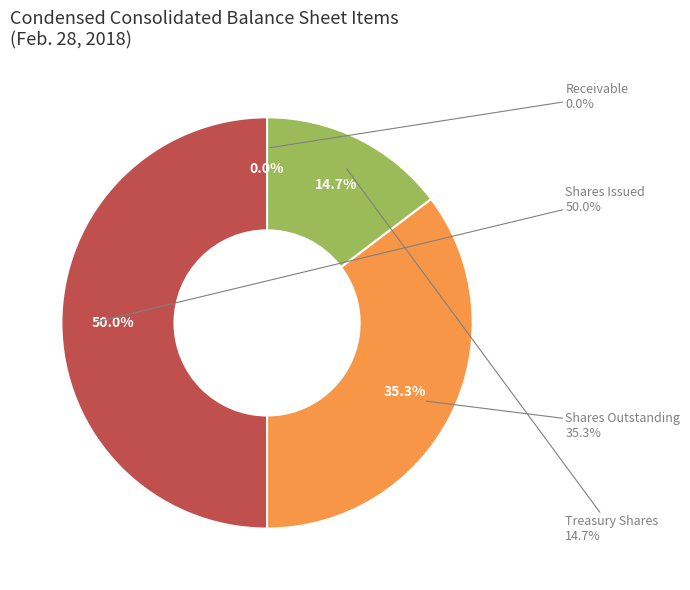

To the nearest percent, what is the difference between the Common stock, shares issued and Trade and other accounts receivable slice percentages?

50%